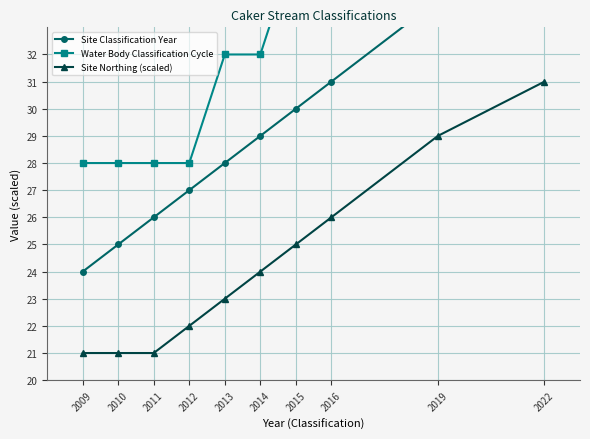

Reading right to left, transcribe all the data shown in this chart.

Site Classification Year: 37	34	31	30	29	28	27	26	25	24
Water Body Classification Cycle: 44	40	36	36	32	32	28	28	28	28
Site Northing (scaled): 31	29	26	25	24	23	22	21	21	21